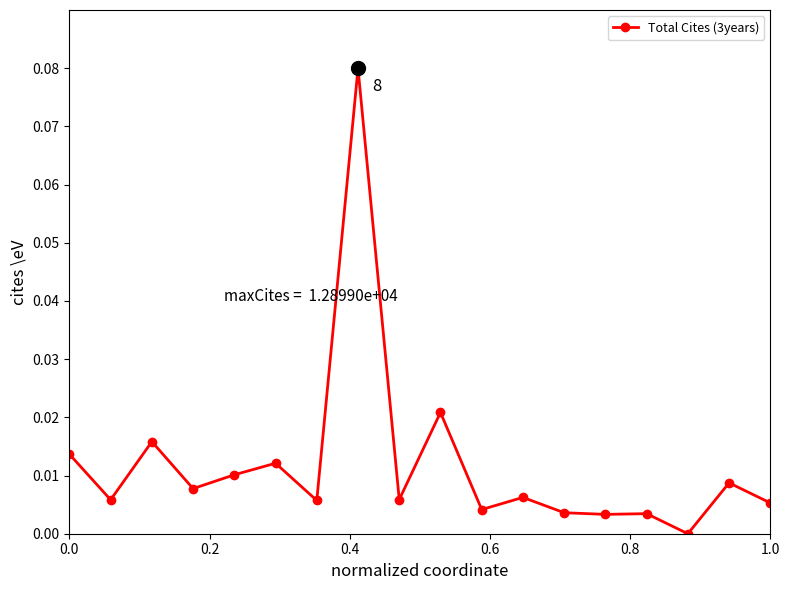

True or false: there are more than 2 points higher than both neighbors.

True